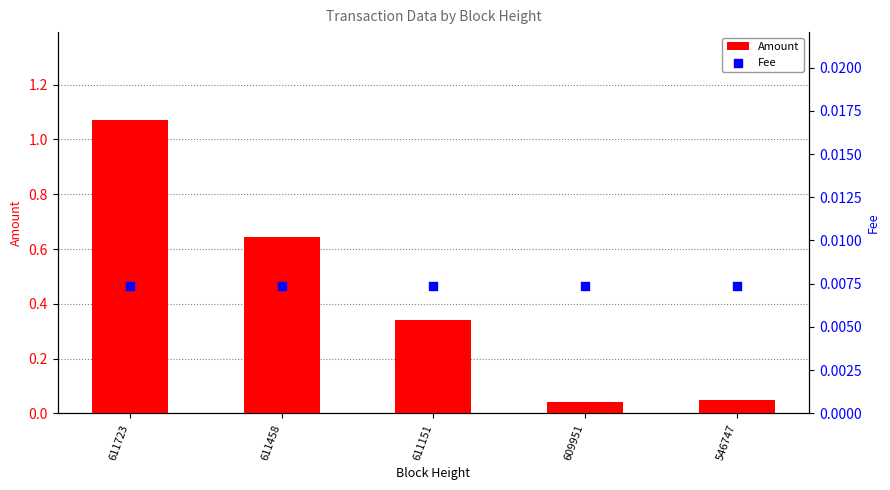

Which series contains the highest Y value?

Amount